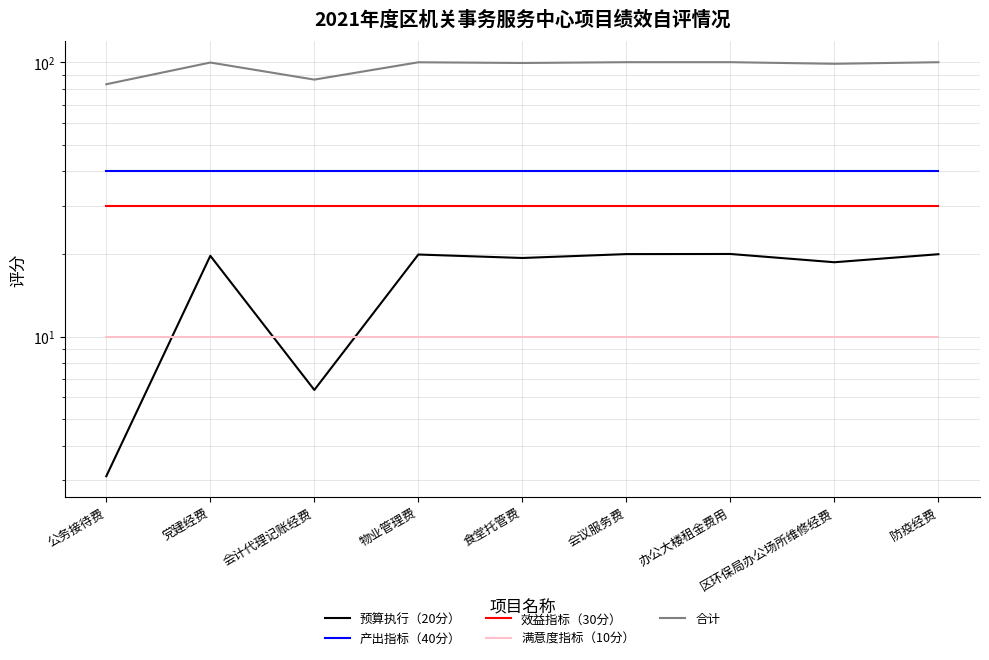

Reading left to right, list all the values displayed in this chart.

预算执行（20分）: 3.1	19.7	6.4	19.9	19.3	20.0	20.0	18.7	20.0
产出指标（40分）: 40.0	40.0	40.0	40.0	40.0	40.0	40.0	40.0	40.0
效益指标（30分）: 30.0	30.0	30.0	30.0	30.0	30.0	30.0	30.0	30.0
满意度指标（10分）: 10.0	10.0	10.0	10.0	10.0	10.0	10.0	10.0	10.0
合计: 83.1	99.7	86.4	99.9	99.3	100.0	100.0	98.7	100.0